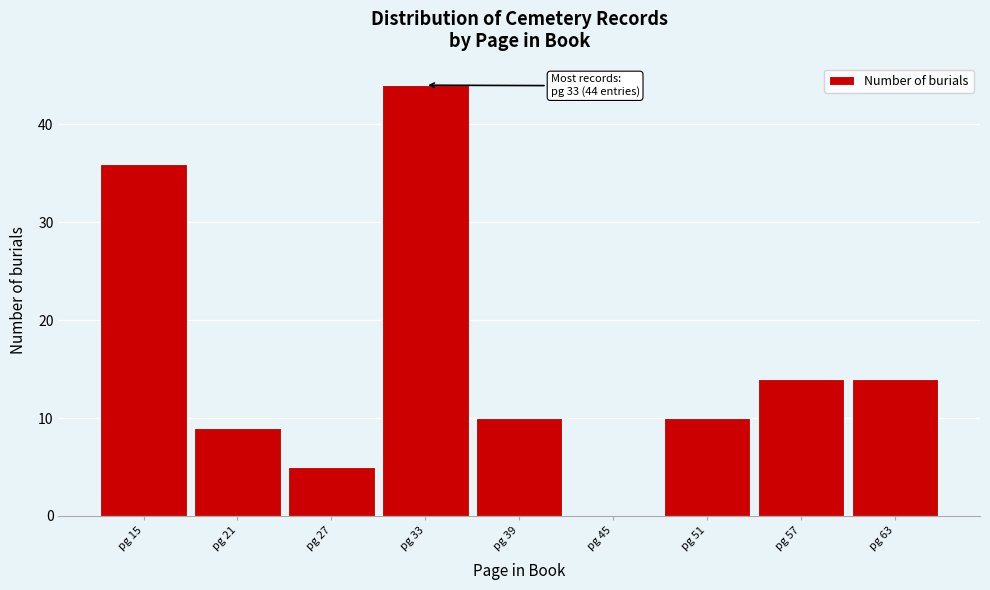

Over which range of the x-axis is the bar tallest?

30 to 36